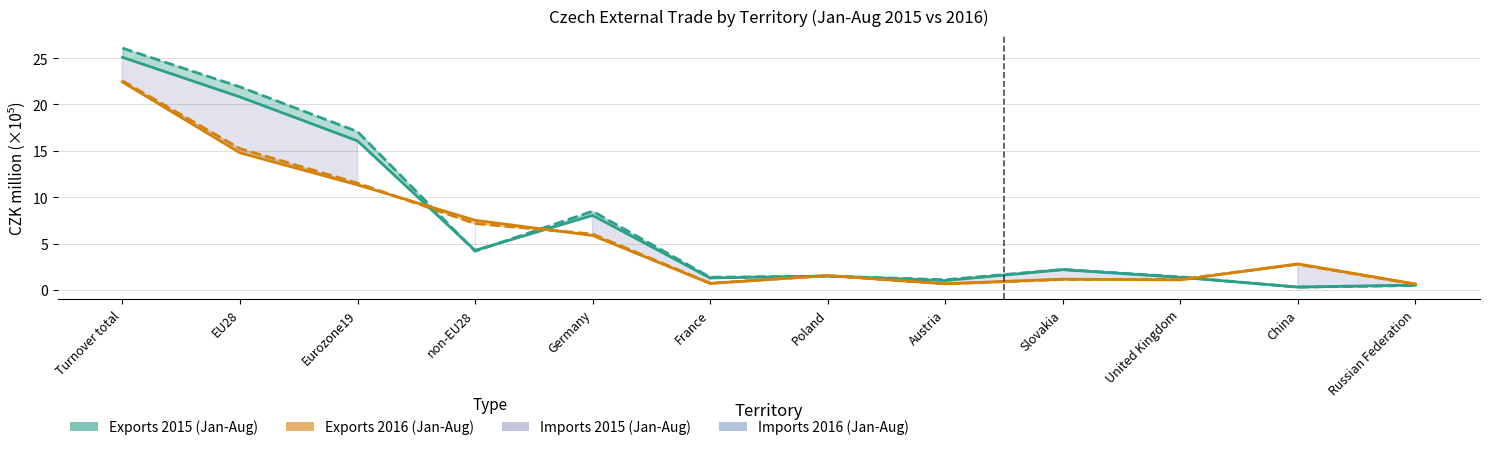

How many interior local peaks does the Imports 2016 (Jan-Aug) series have?

3